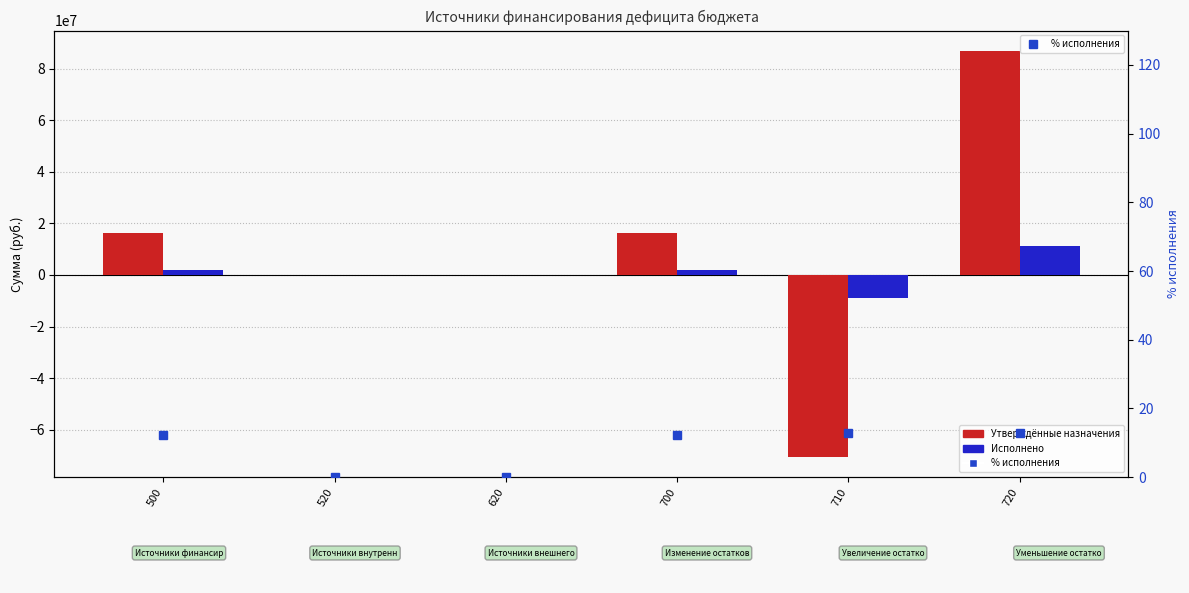

Reading left to right, what are all the values shown in this chart?

Утверждённые назначения: 500=16360015.2	520=0.0	620=0.0	700=16360015.2	710=-70492743.1	720=86852758.3
Исполнено: 500=2031752.9	520=0.0	620=0.0	700=2031752.9	710=-9061045.9	720=11092798.7
% исполнения: 500=12.4	520=0.0	620=0.0	700=12.4	710=12.9	720=12.8